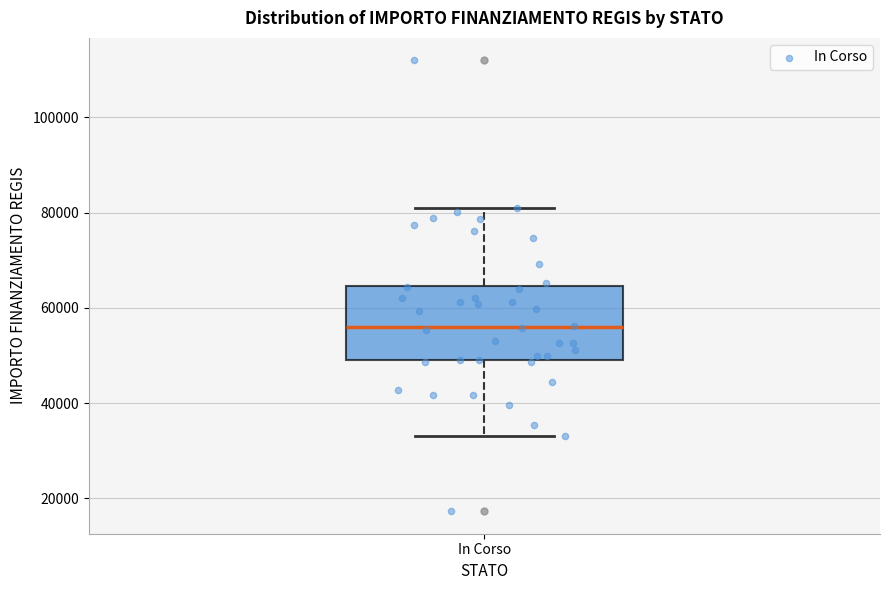

Transcribe this box plot: give where the median line is, the range the box spans, and where the two whiskers end, as read against the y-axis. The values are not printed on the chart, so give them approximately, as read against the axis.

median 56000, box 50000 to 64000, whiskers 32000 to 80000